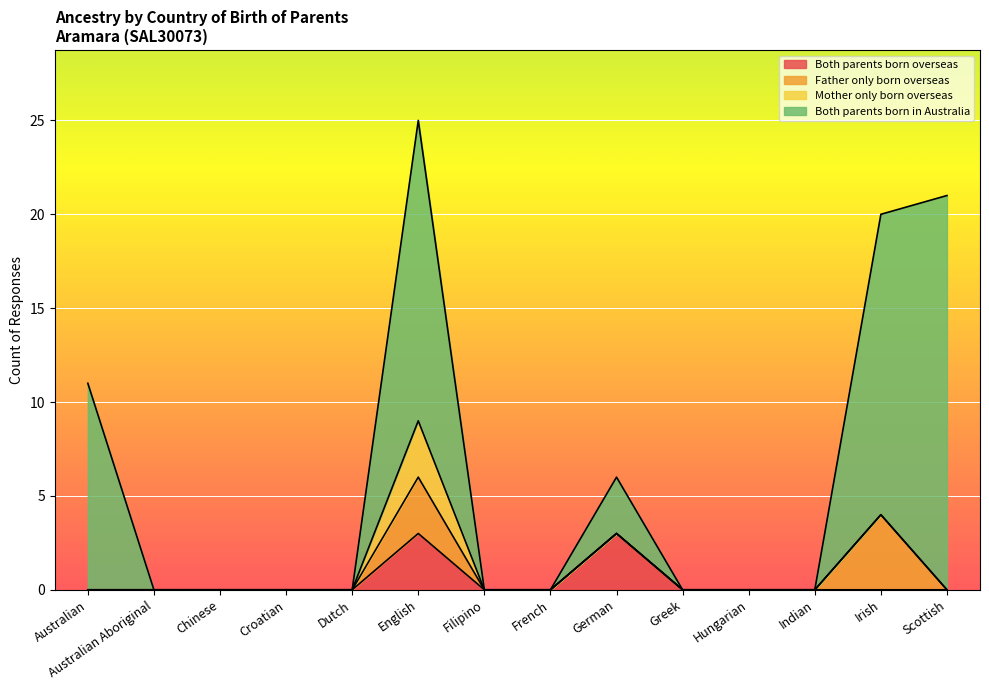

True or false: Mother only born overseas and Both parents born overseas cross at least once.

False